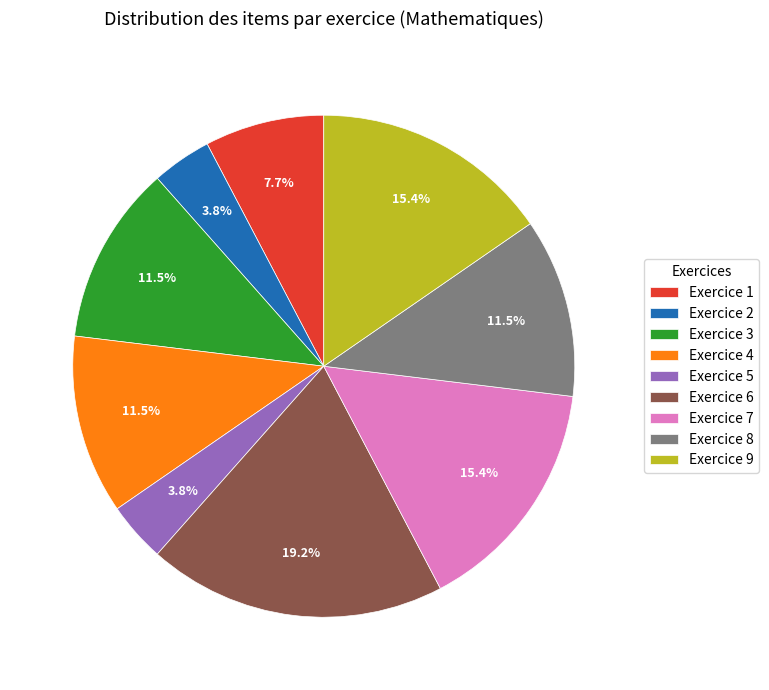

How many segments does this pie chart have?

9